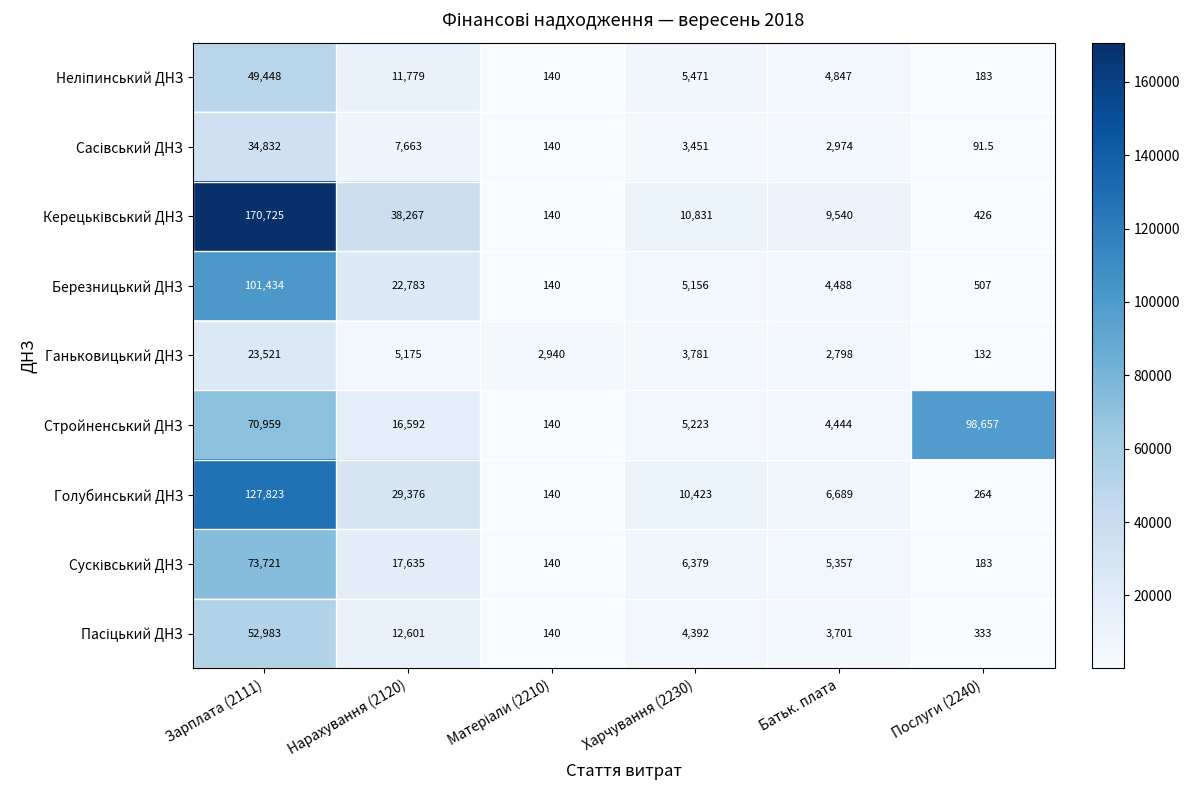

Count the number of categories in the chart.

6